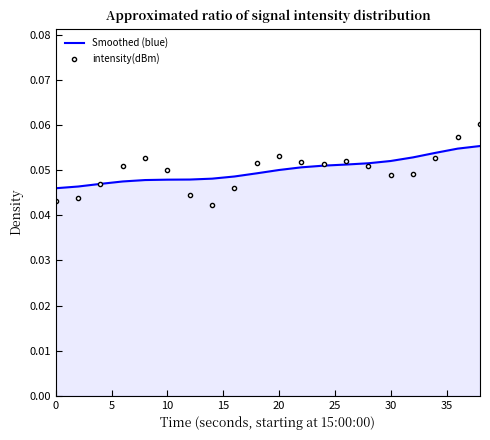

Which series has the widest spread of values?

intensity(dBm)